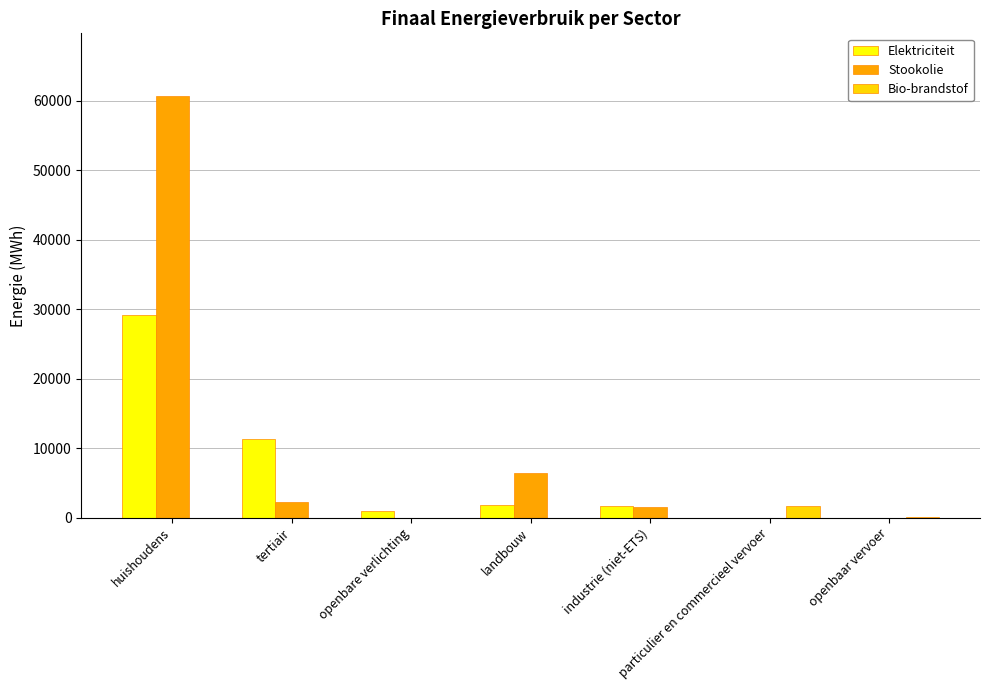

Read the Elektriciteit value at huishoudens.

29183.4